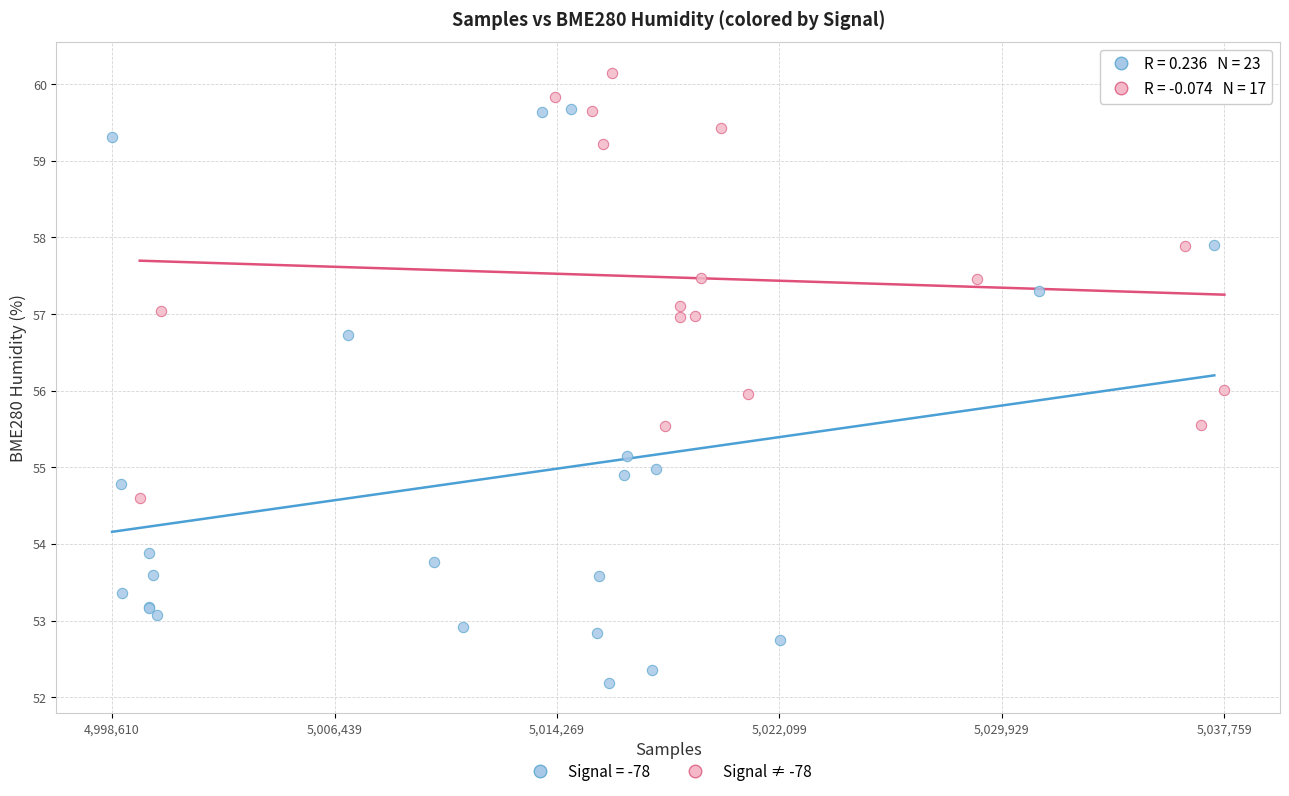

Which series has the largest Y range (max minus min)?

Signal = -78